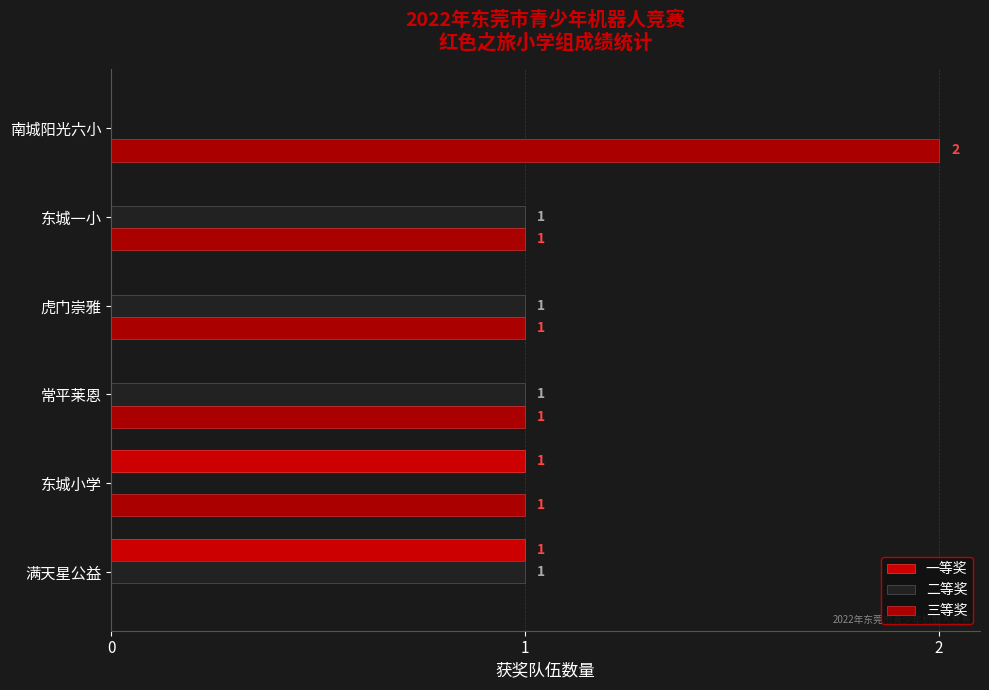

What is the sum of all 二等奖 values?

4